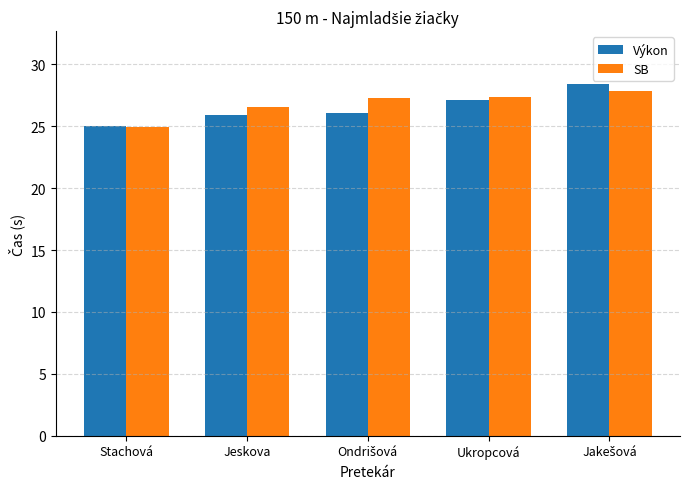

Which series has the largest range (max minus min)?

Výkon